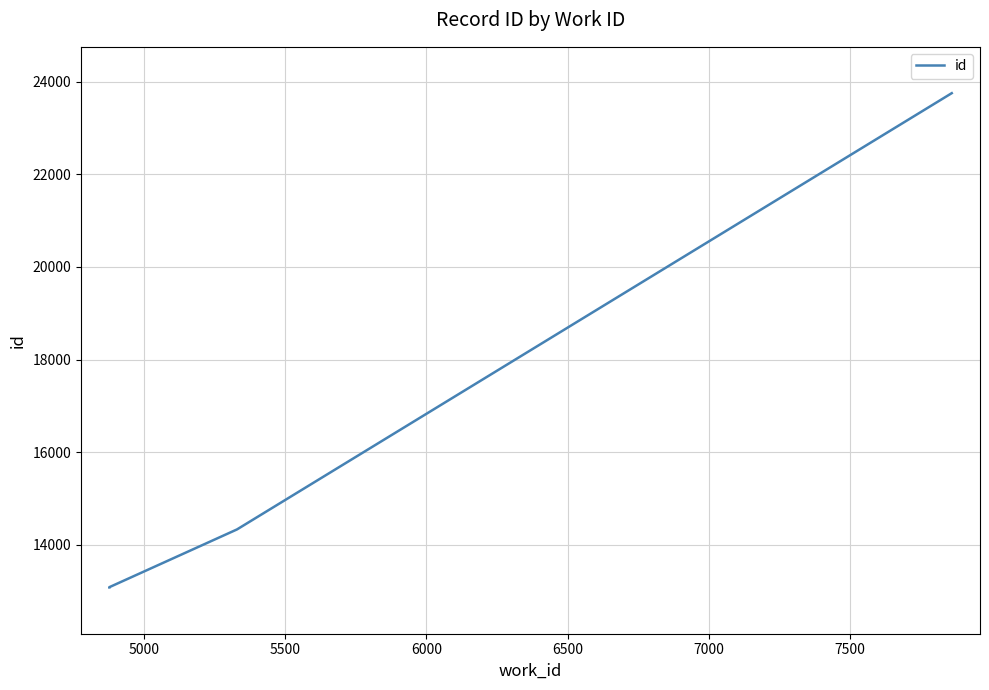

At which label does the data first exceed 14332?

6000